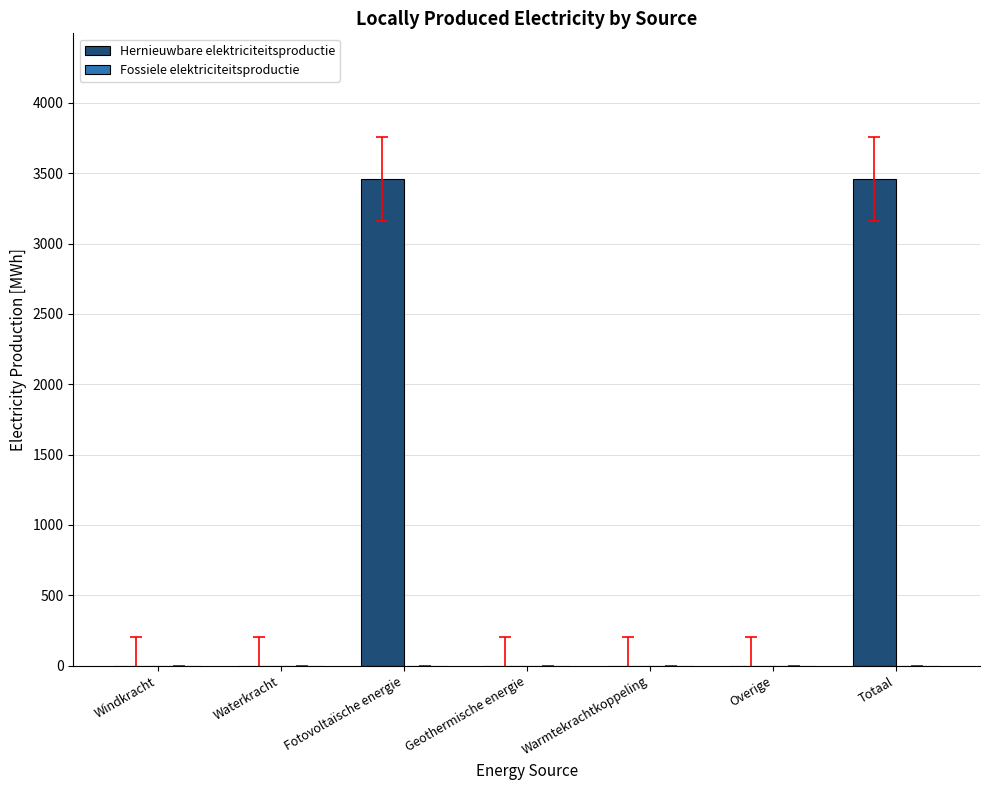

What is the change in value from Windkracht to Fotovoltaïsche energie?

+3457.6